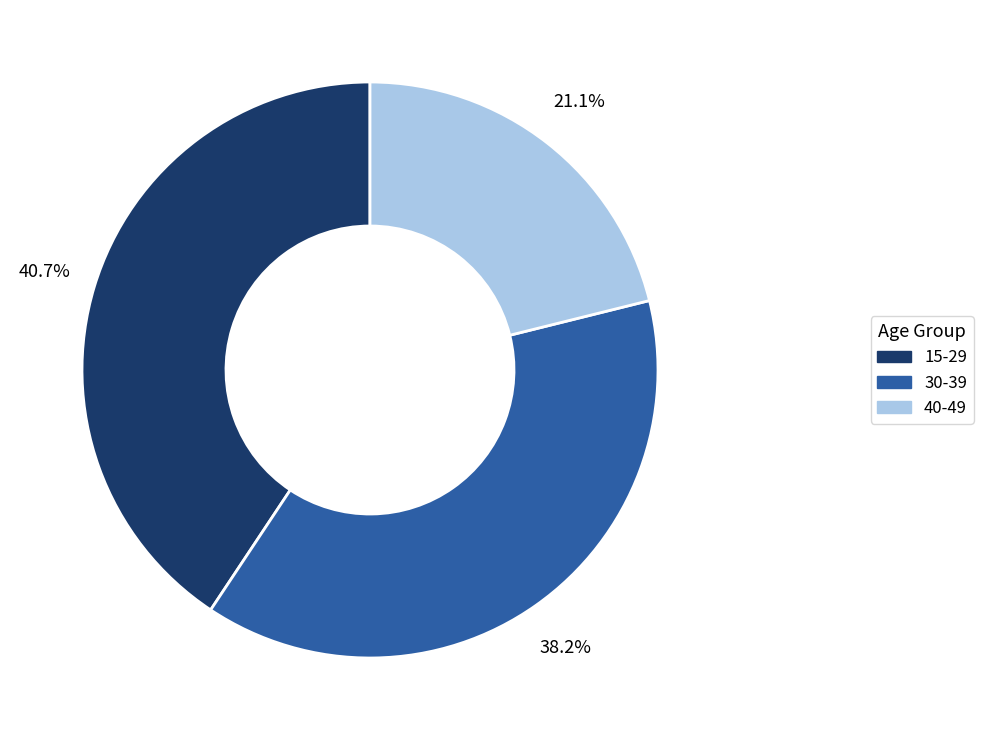

Is there a majority slice in this chart?

No